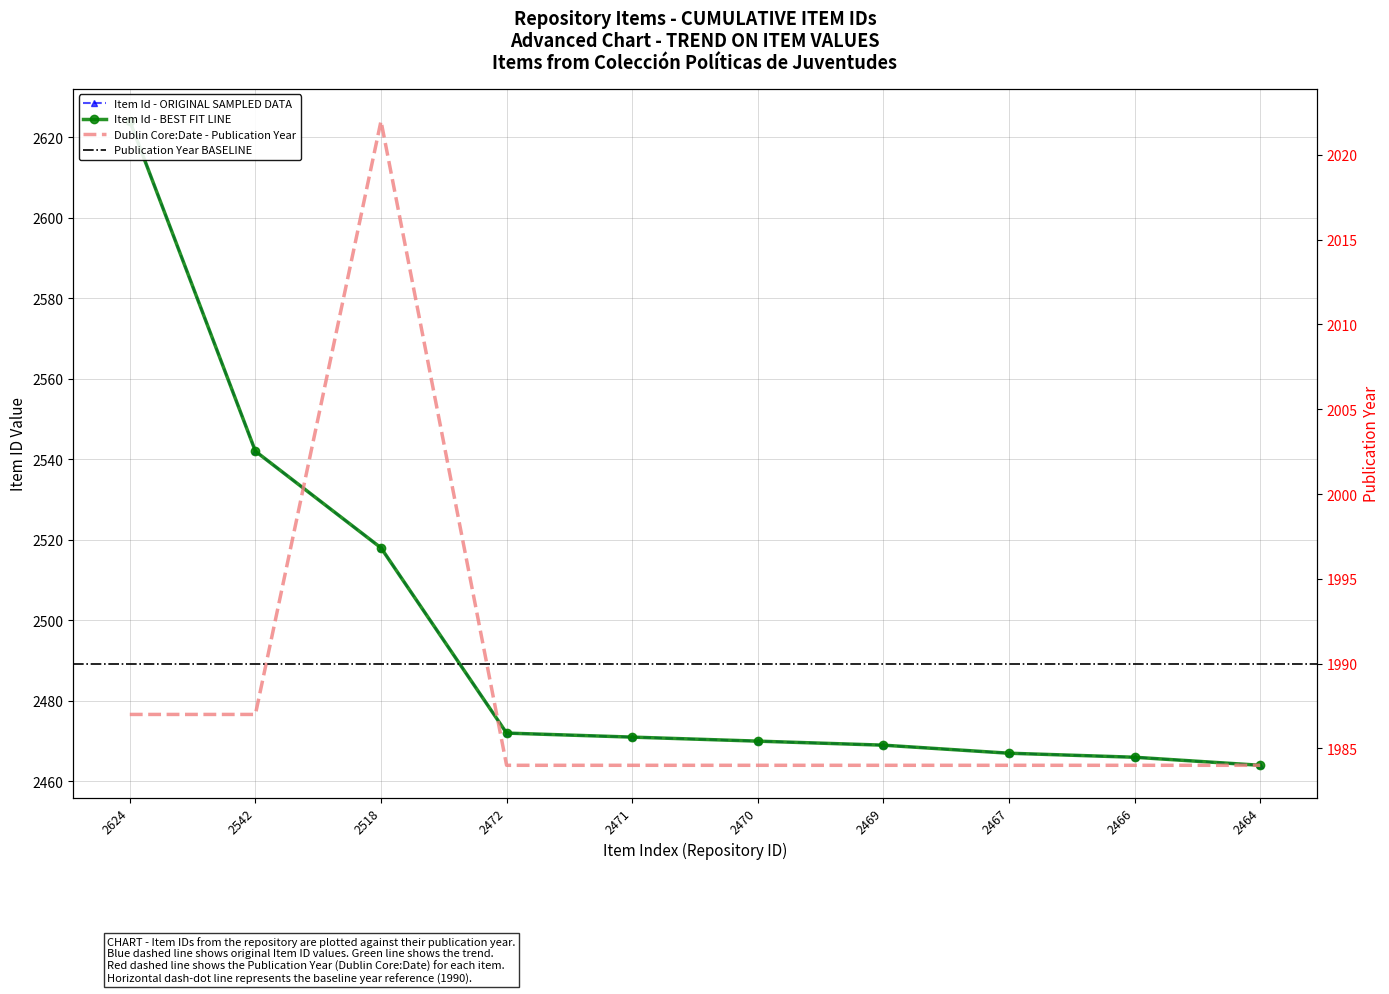

What is the minimum value shown in the chart?

1984